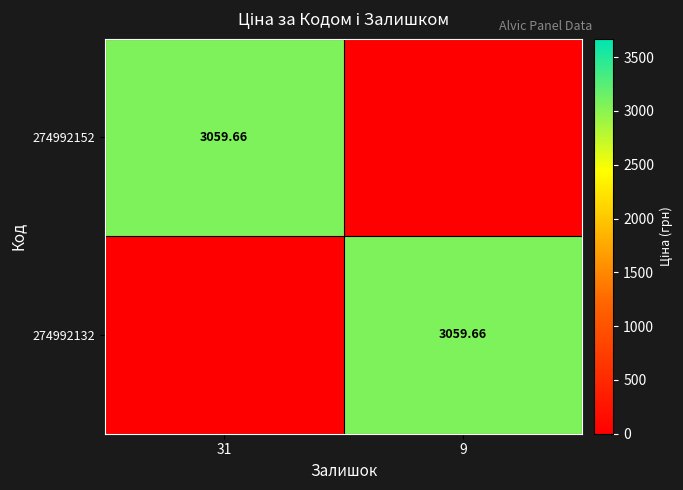

Which series changed the most between 31 and 9?

274992152